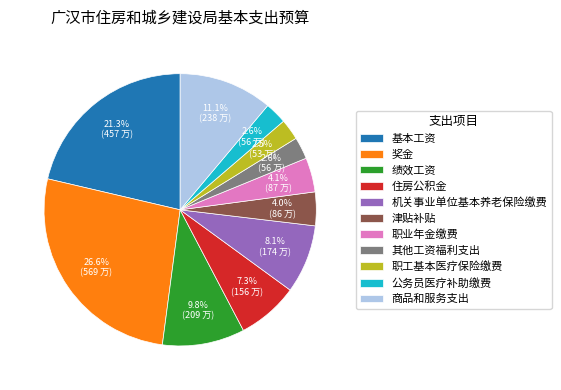

Does 职业年金缴费 represent more than half of the total?

No